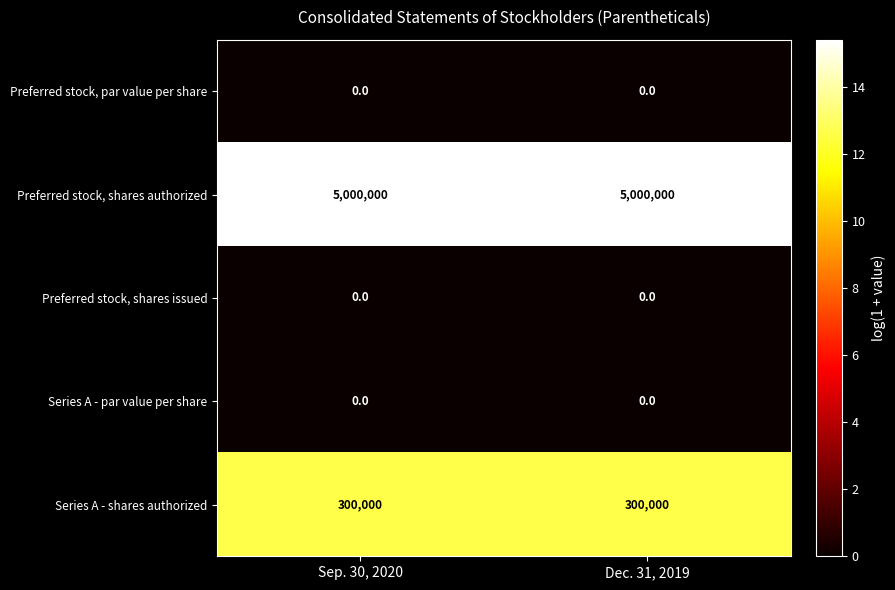

True or false: Preferred stock, shares authorized has a value of 5000000 at Dec. 31, 2019.

True